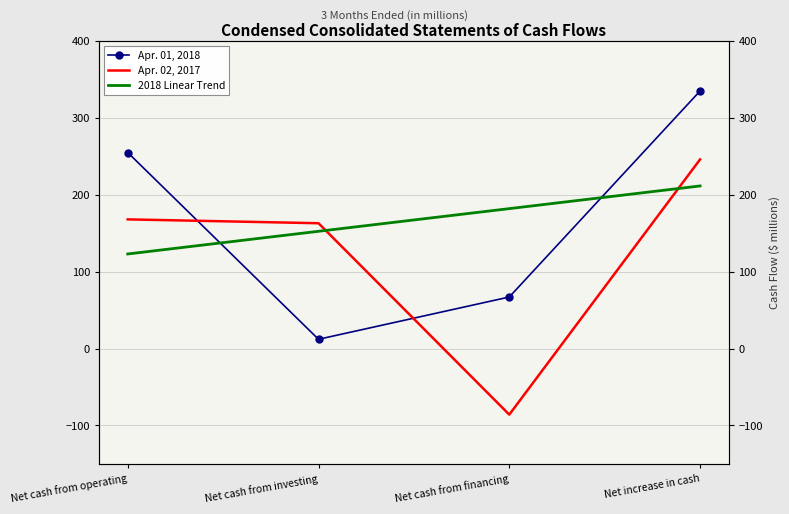

At how many categories does at least one series exceed 123?

3